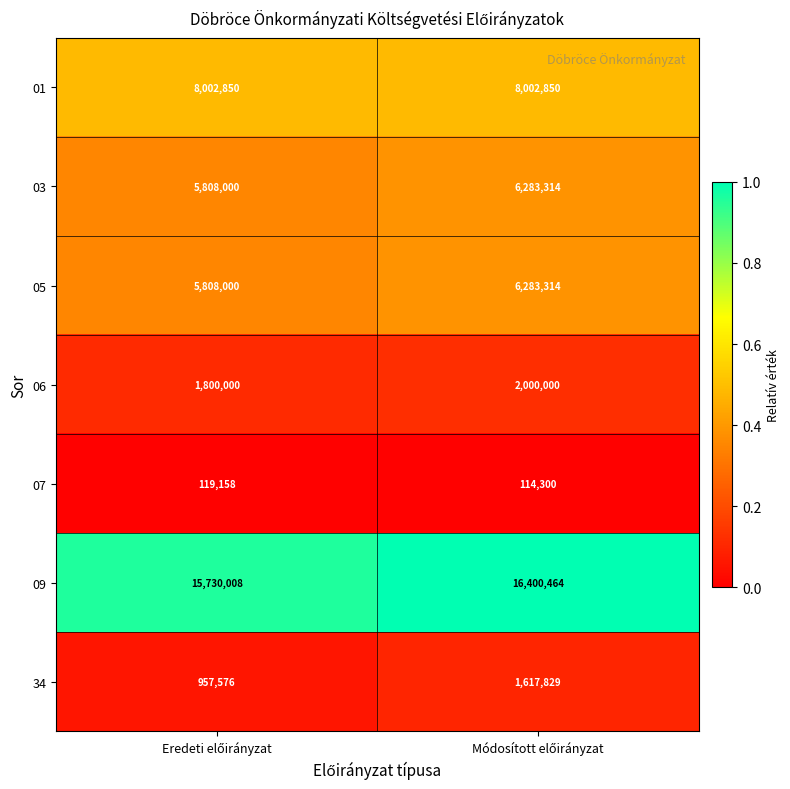

Which series has the largest total across all categories?

09